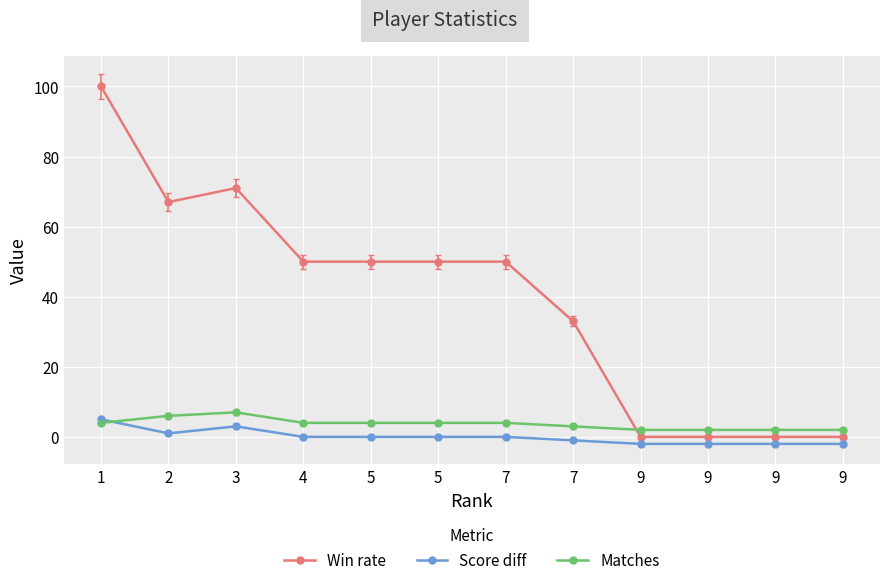

Count the number of categories in the chart.

12